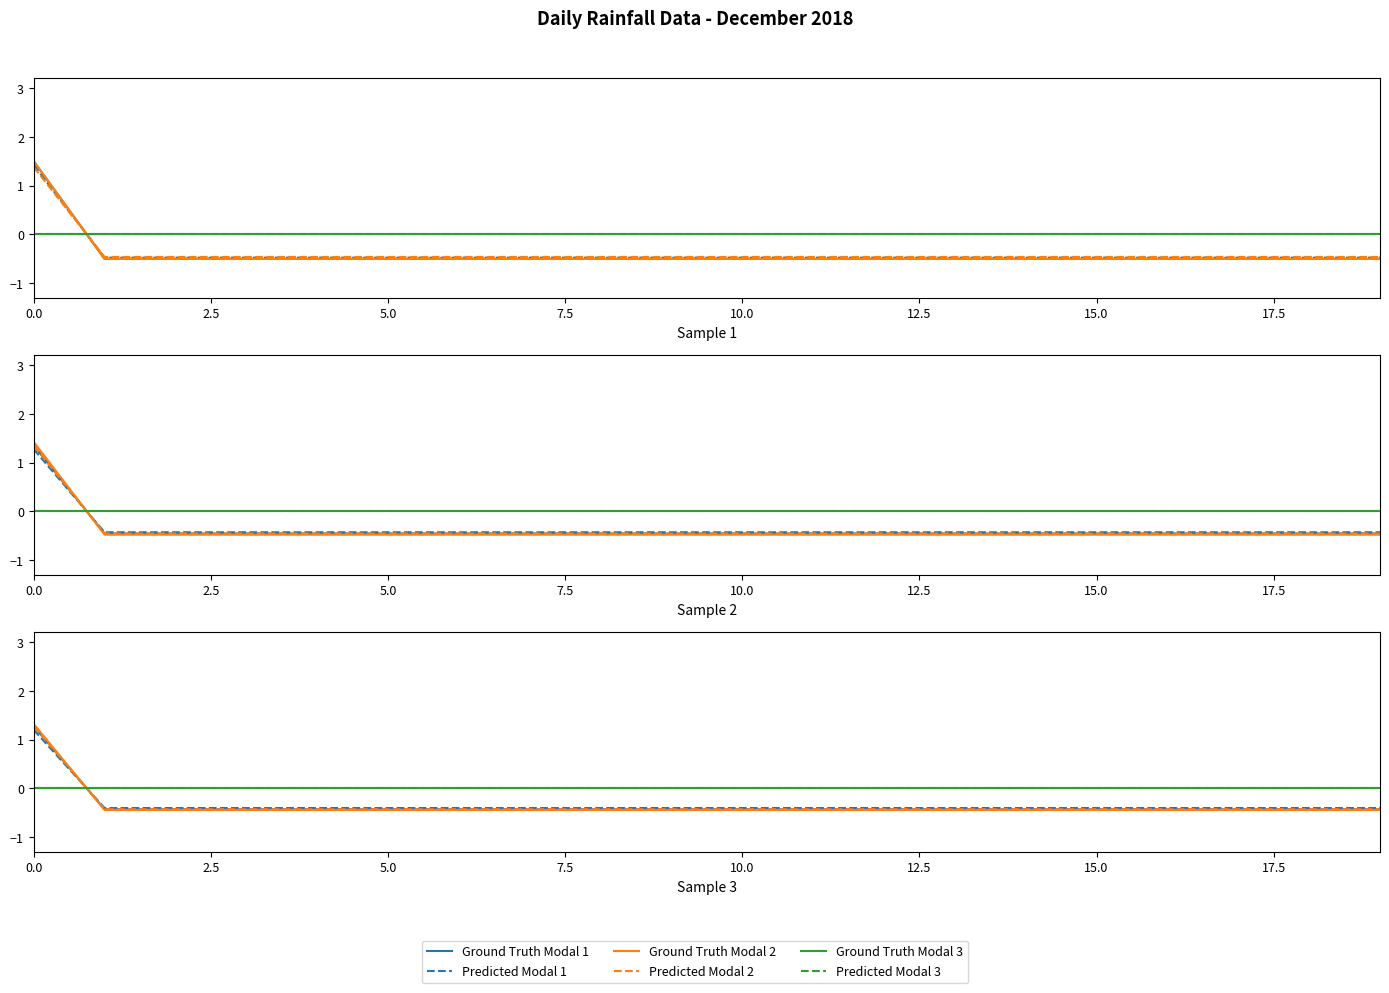

What is the difference between the maximum and minimum values in the Ground Truth Modal 1 series?

1.7